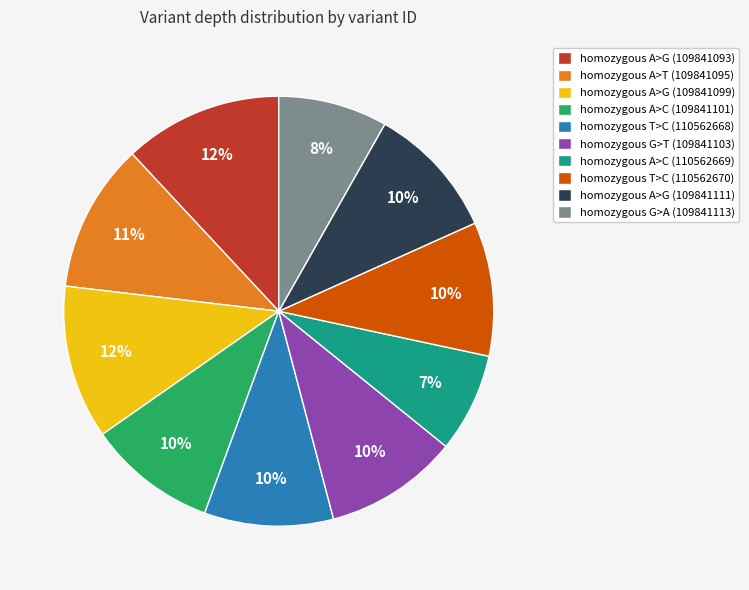

Which has a higher value, homozygous A>C (109841101) or homozygous A>T (109841095)?

homozygous A>T (109841095)